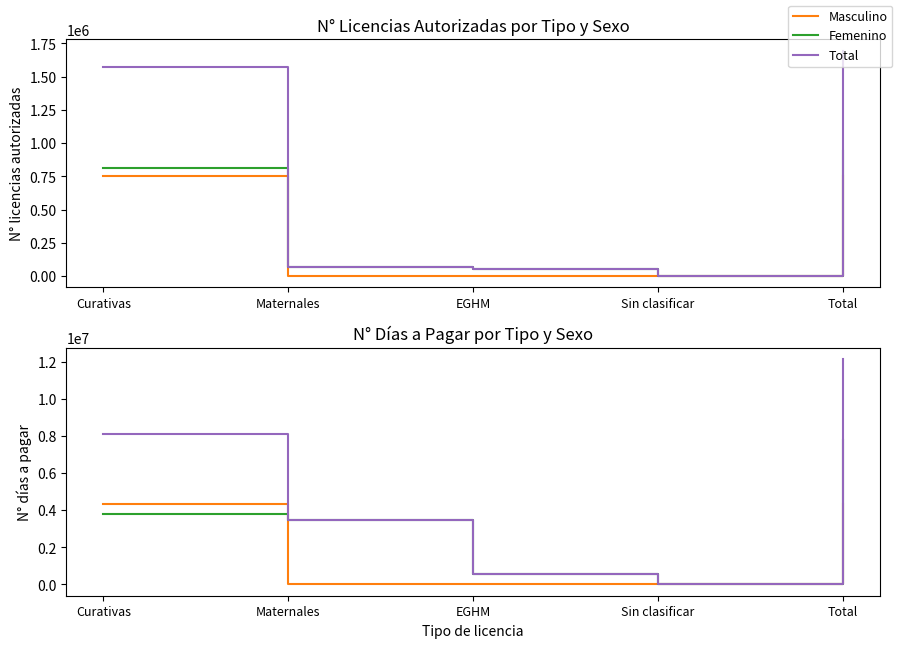

In Femenino, how many points are lower than both neighbors (excluding endpoints)?

1